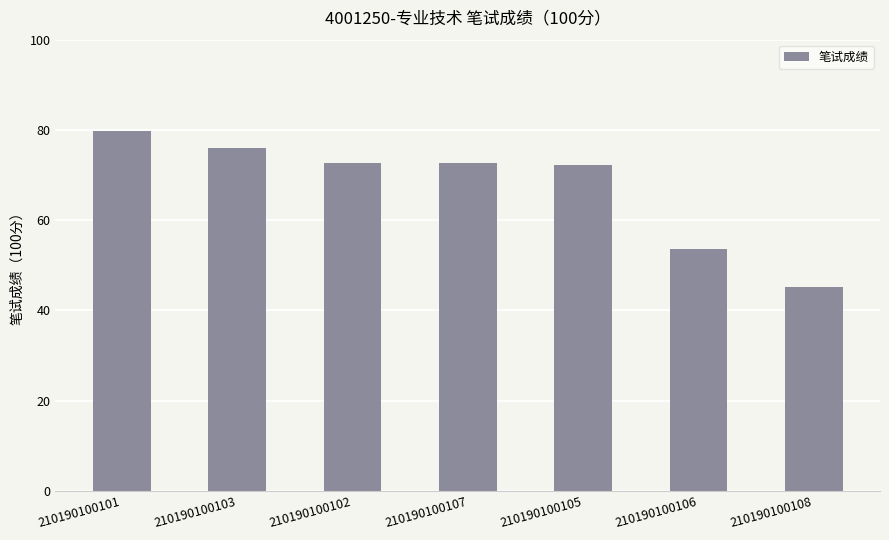

The value at 210190100103 is 136.2. True or false?

False